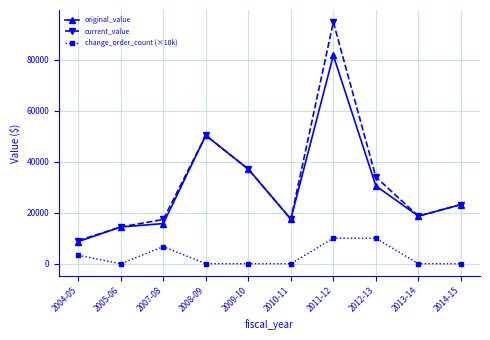

The value of change_order_count (×10k) at 2009-10 is -4784.4. True or false?

False